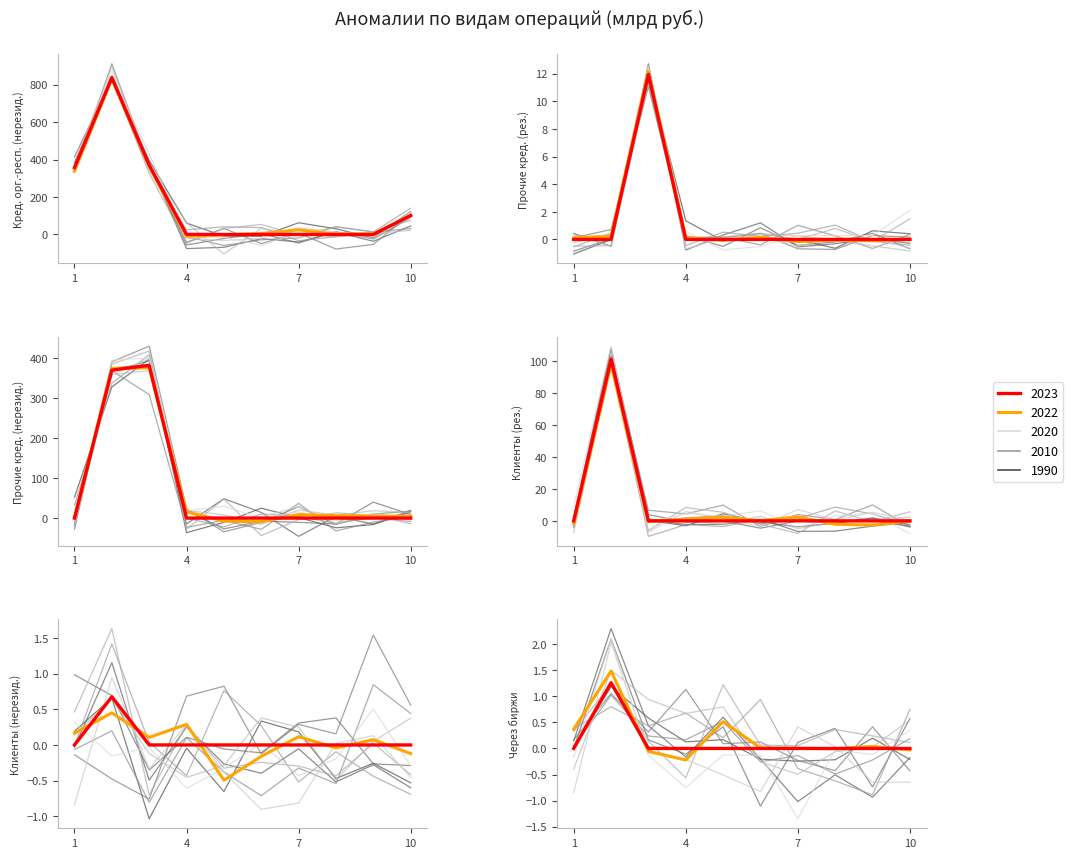

Which category has the highest value across all series?

2